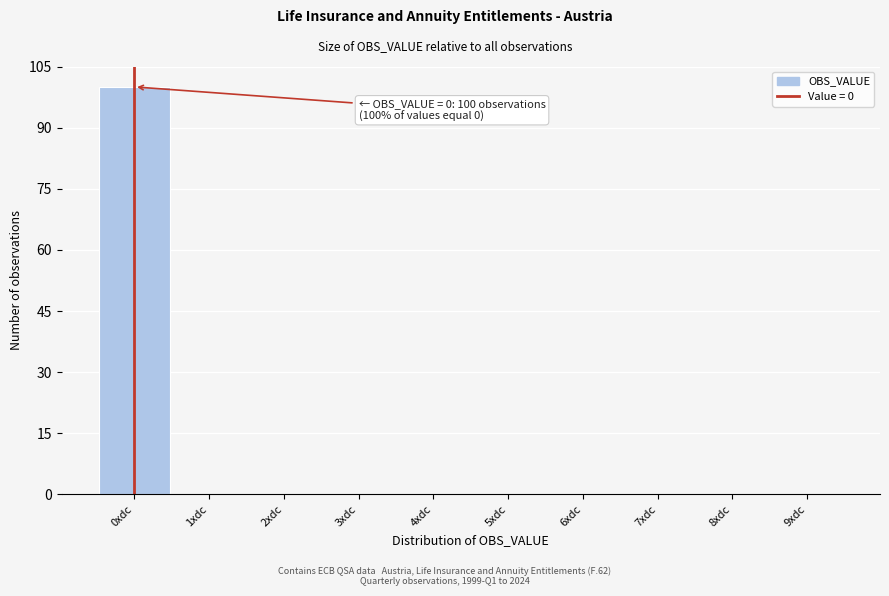

Which range on the x-axis has the tallest bar?

-0.5 to 0.5